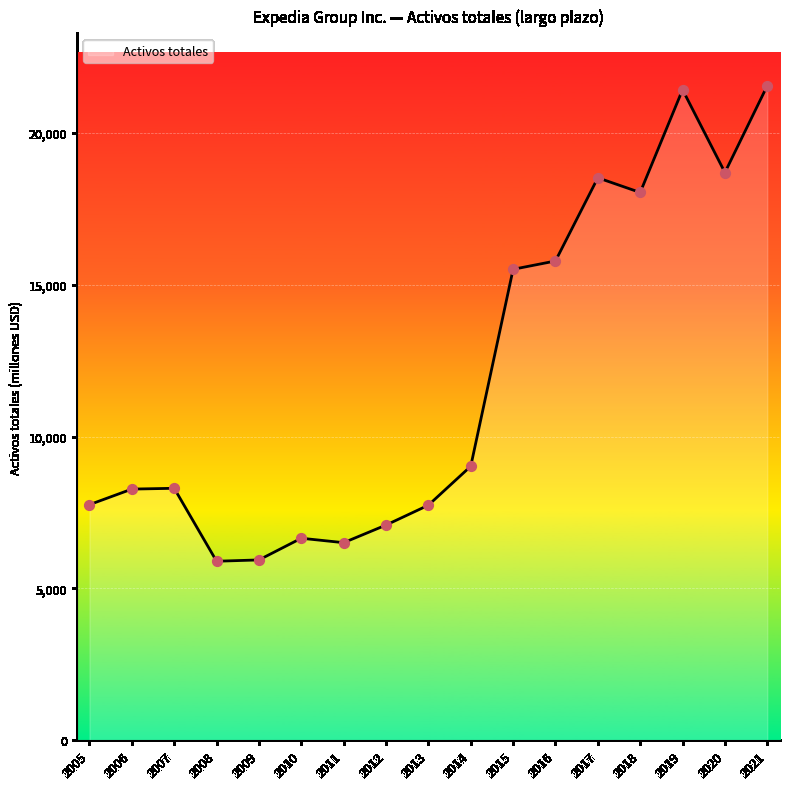

Which has a higher value, 2009 or 2021?

2021